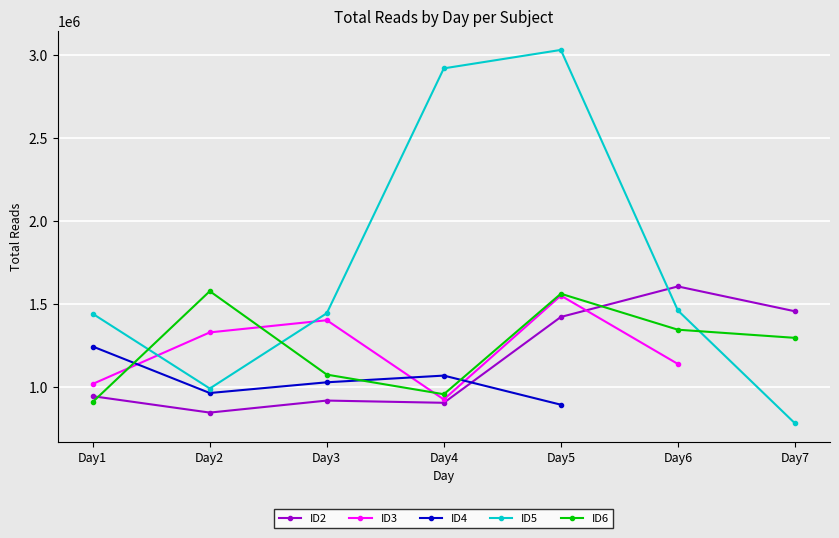

What is the sum of the ID6 values at Day3 and Day7?

2376177